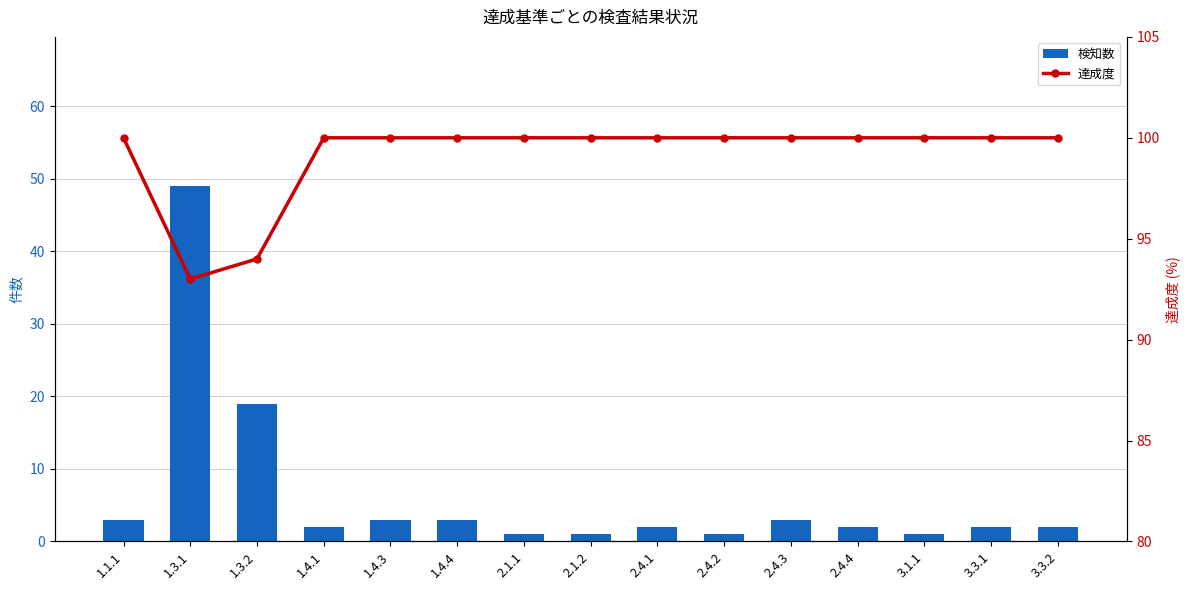

Reading left to right, list all the values displayed in this chart.

検知数: 1.1.1=3	1.3.1=49	1.3.2=19	1.4.1=2	1.4.3=3	1.4.4=3	2.1.1=1	2.1.2=1	2.4.1=2	2.4.2=1	2.4.3=3	2.4.4=2	3.1.1=1	3.3.1=2	3.3.2=2
達成度: 1.1.1=100	1.3.1=93	1.3.2=94	1.4.1=100	1.4.3=100	1.4.4=100	2.1.1=100	2.1.2=100	2.4.1=100	2.4.2=100	2.4.3=100	2.4.4=100	3.1.1=100	3.3.1=100	3.3.2=100